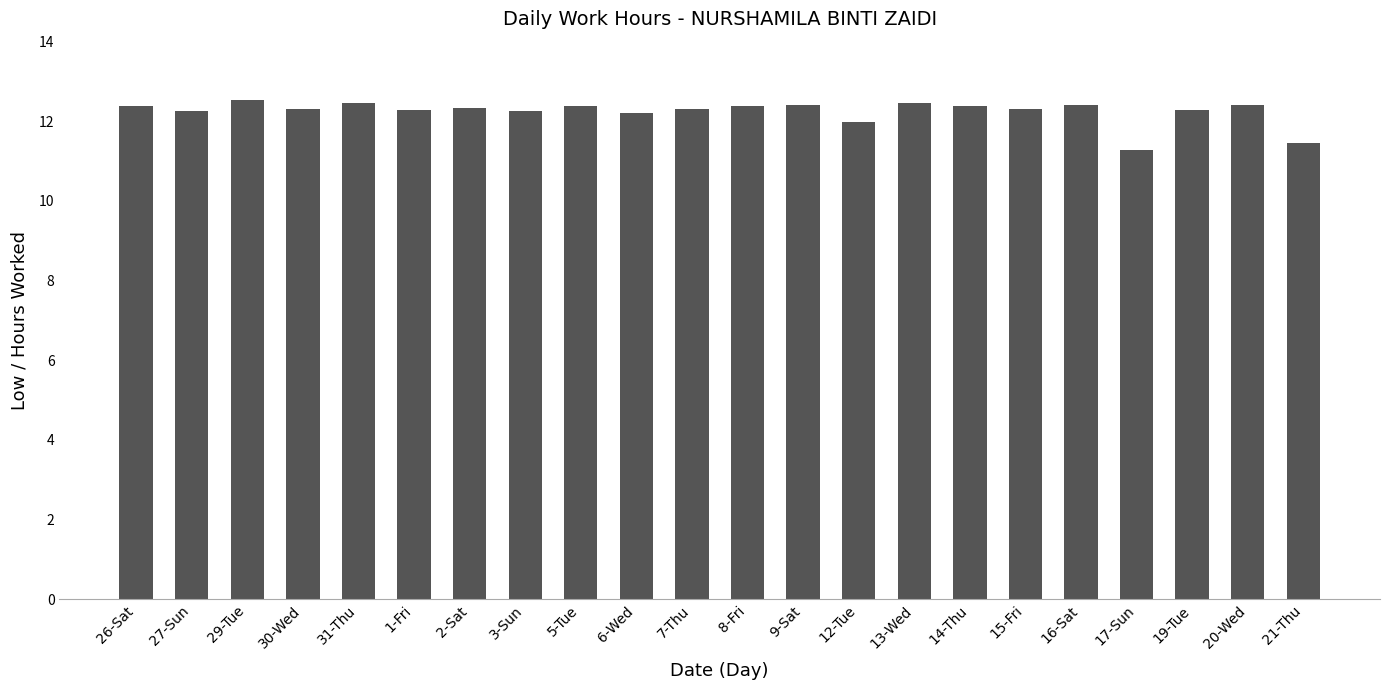

Approximately how many times larger is the value at 16-Sat compared to 12-Tue?

1.0